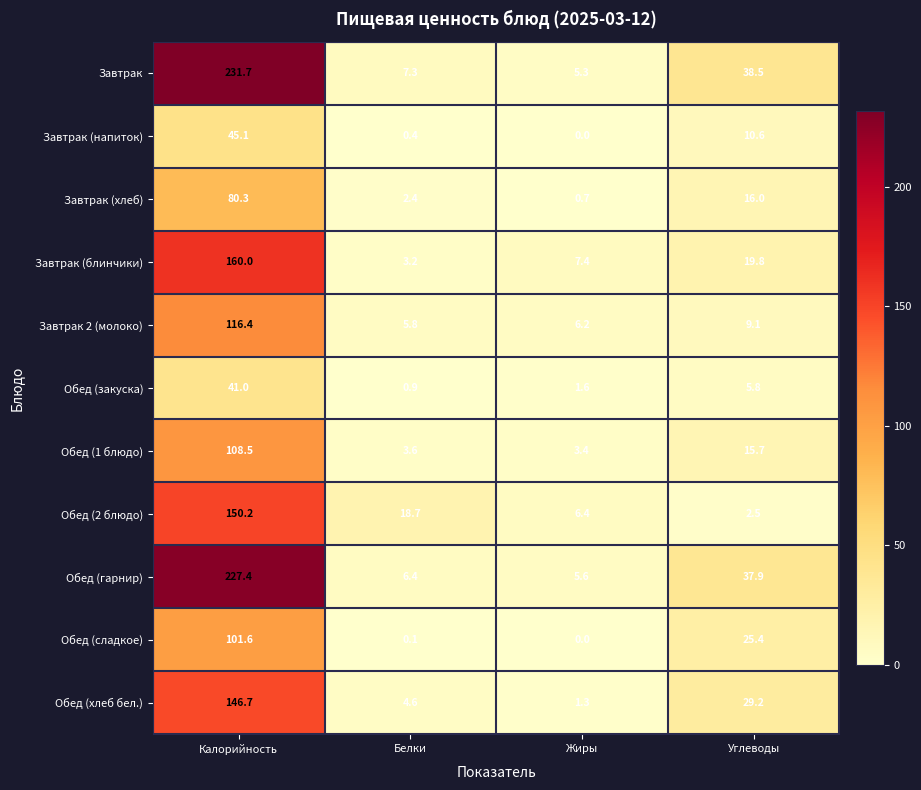

Which category has the highest value across all series?

Калорийность